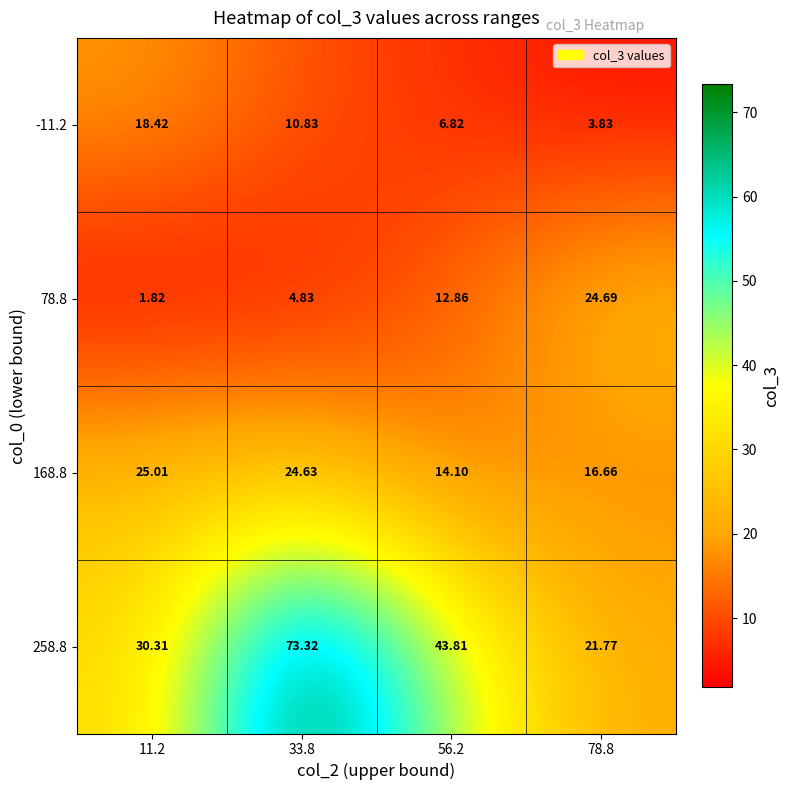

What is the total value across all series at 33.8?

113.6